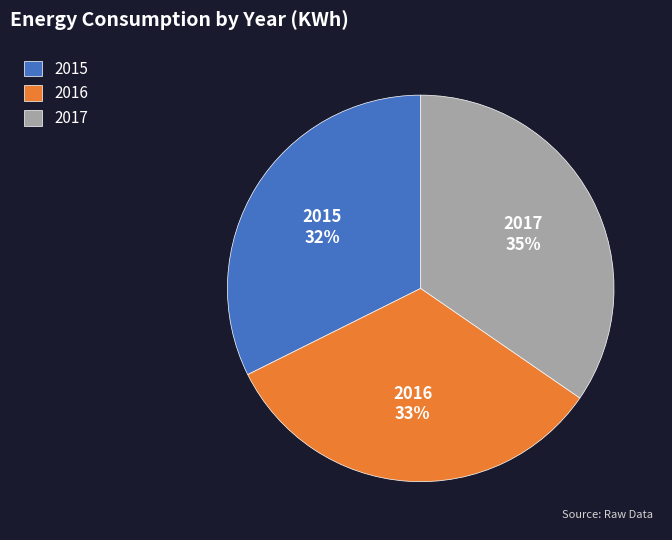

How many slices are in this pie chart?

3